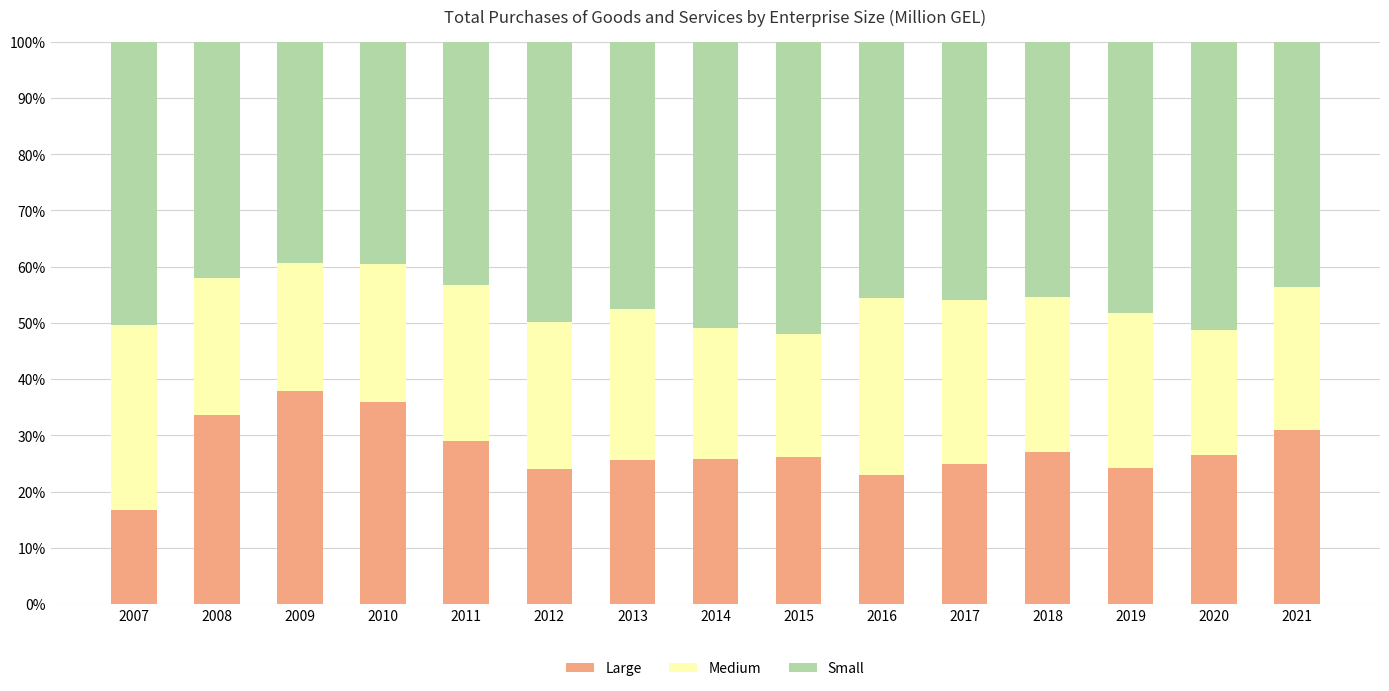

Which category has the lowest value in the Large series?

2007